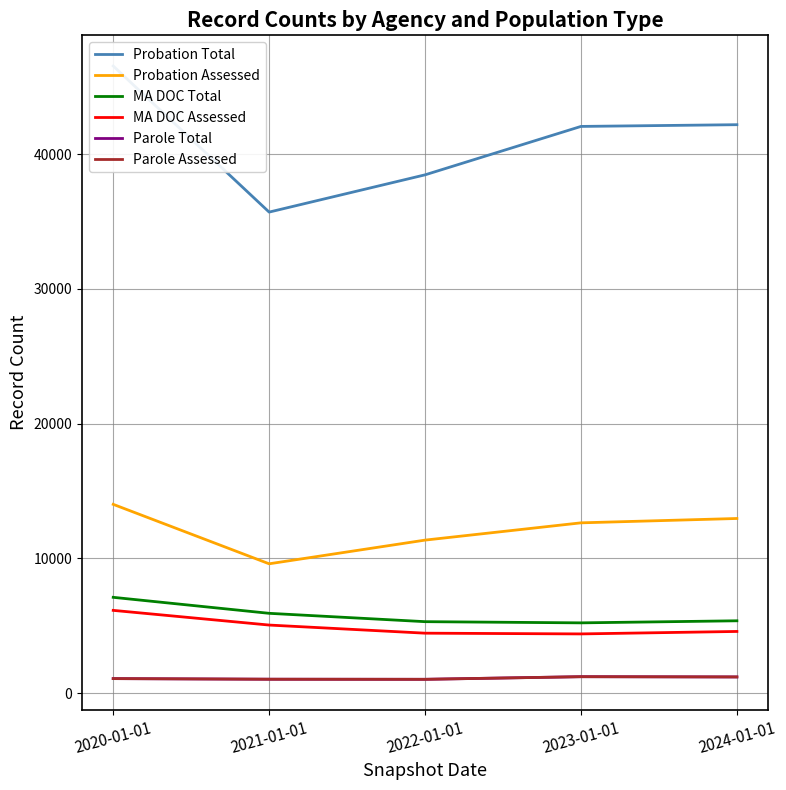

Where does the Probation Assessed series first go above 12640?

2020-01-01